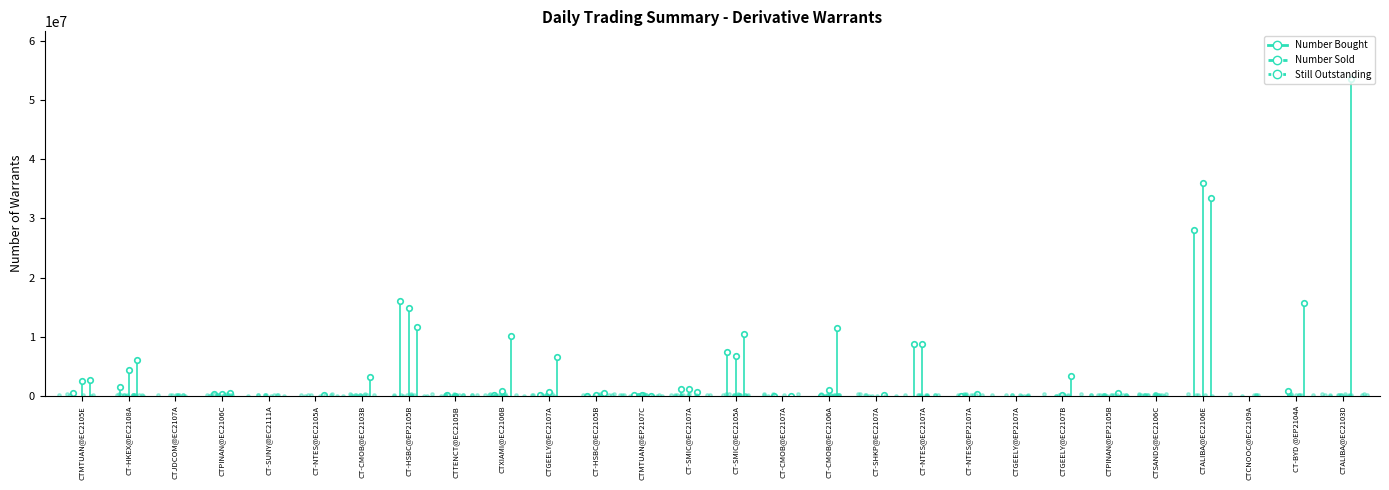

At how many categories does at least one series exceed 11773459?

4